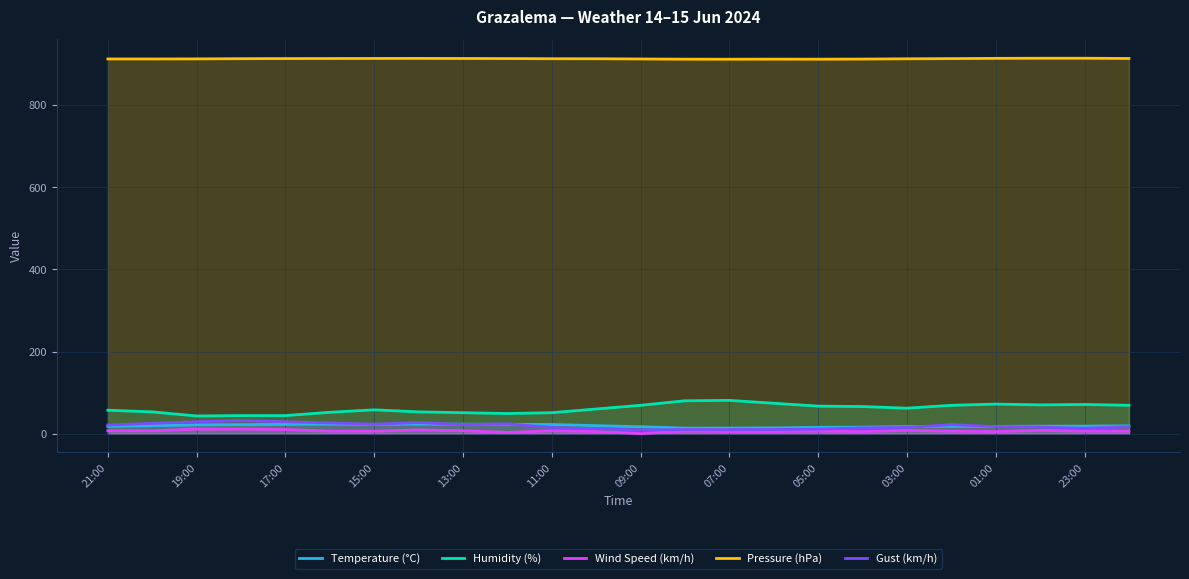

How many data points in Temperature (°C) are above 19?

11